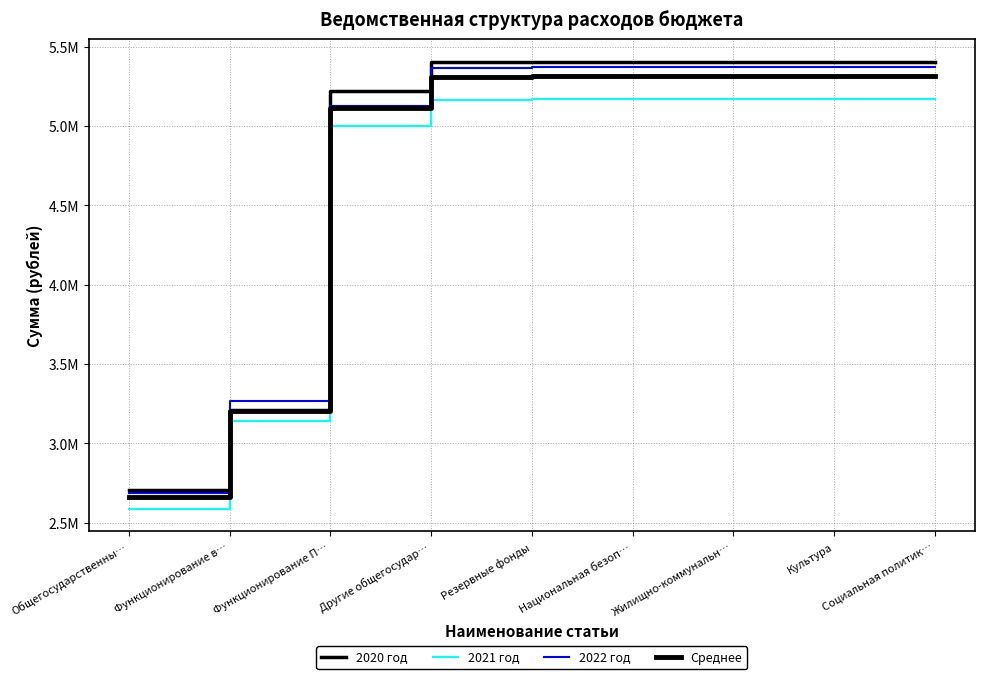

At how many categories does at least one series exceed 3361866?

7